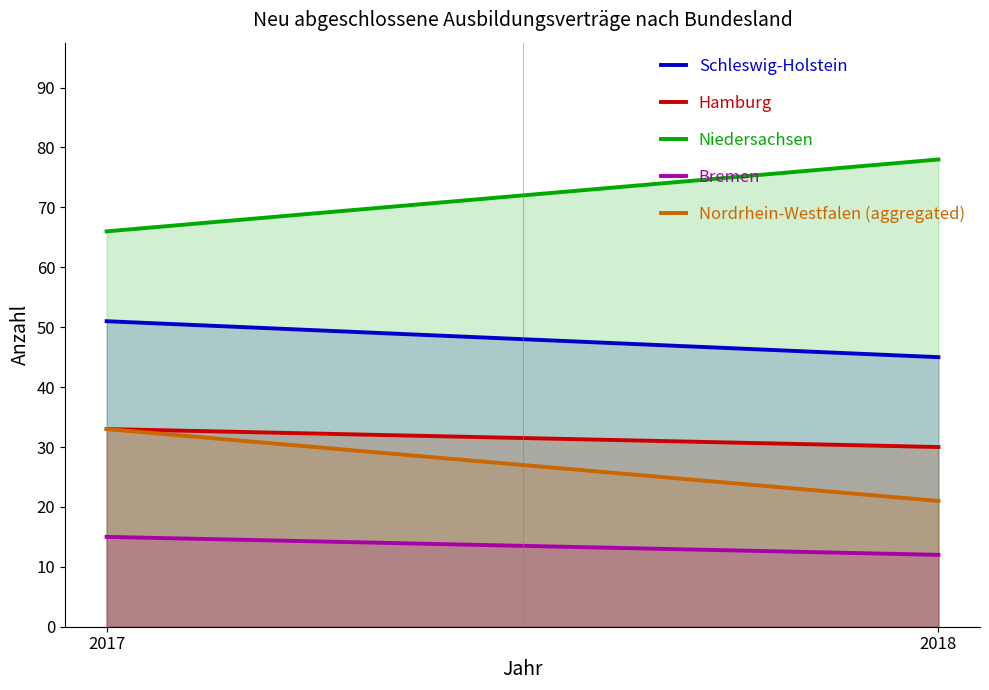

Does the chart display data point markers on the line(s)?

No